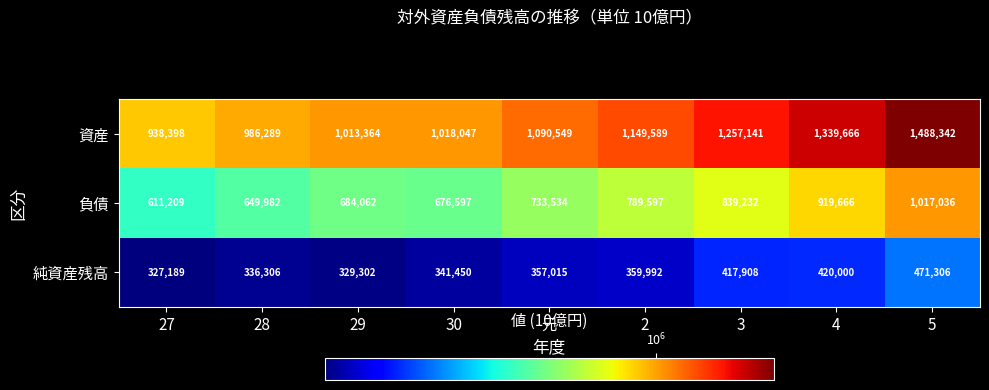

Is it true that 純資産残高 equals 327189 at 27?

True